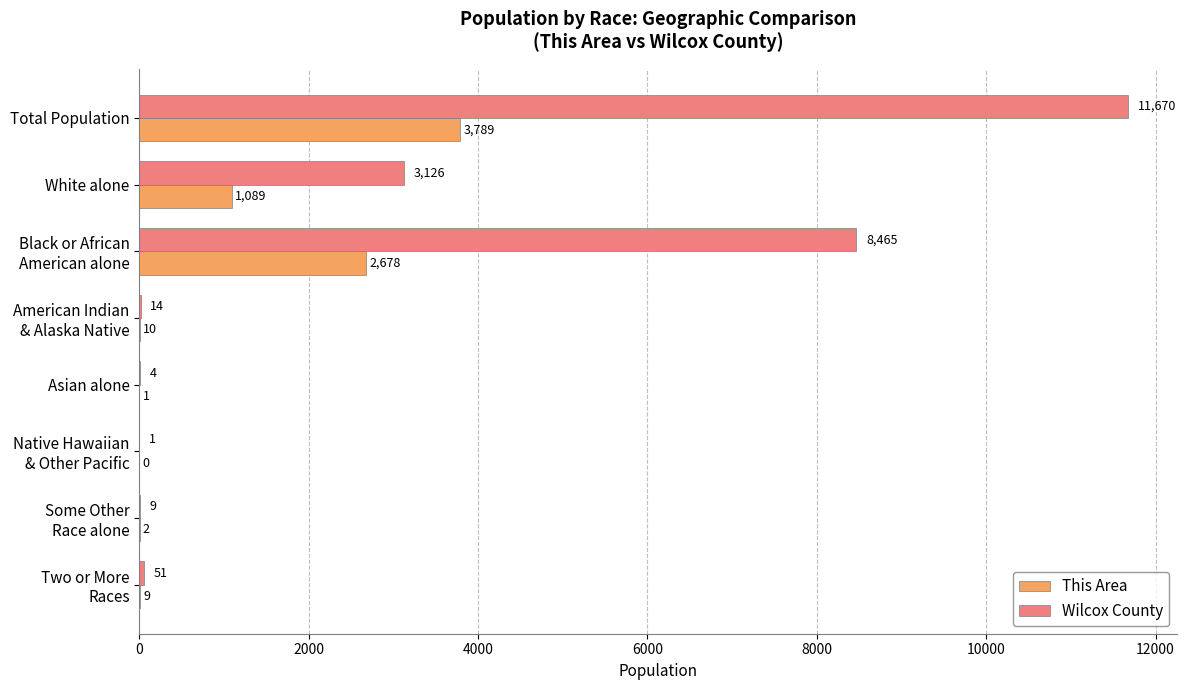

The Wilcox County series shows 3126 at White alone. True or false?

True